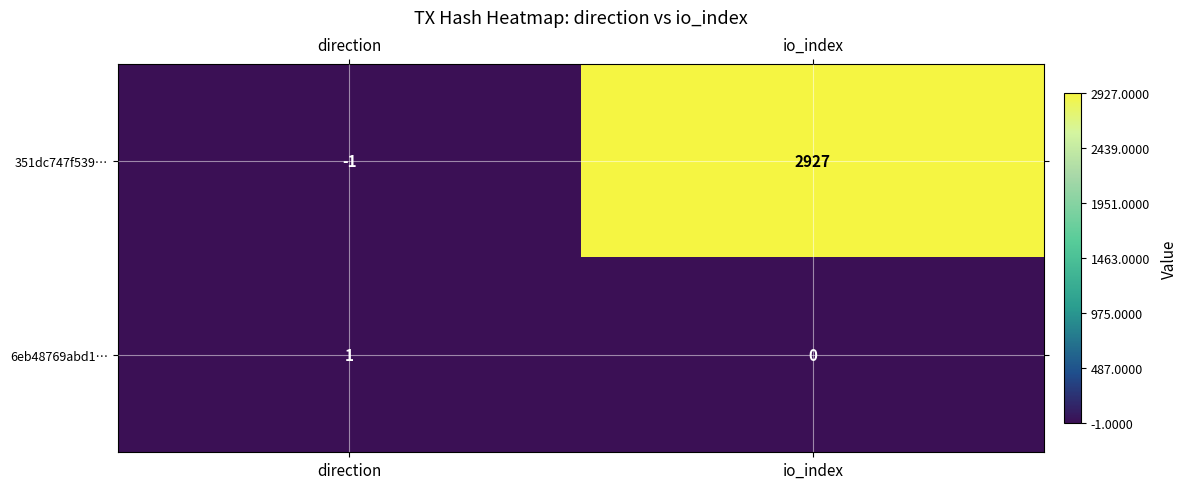

Count the number of categories in the chart.

2